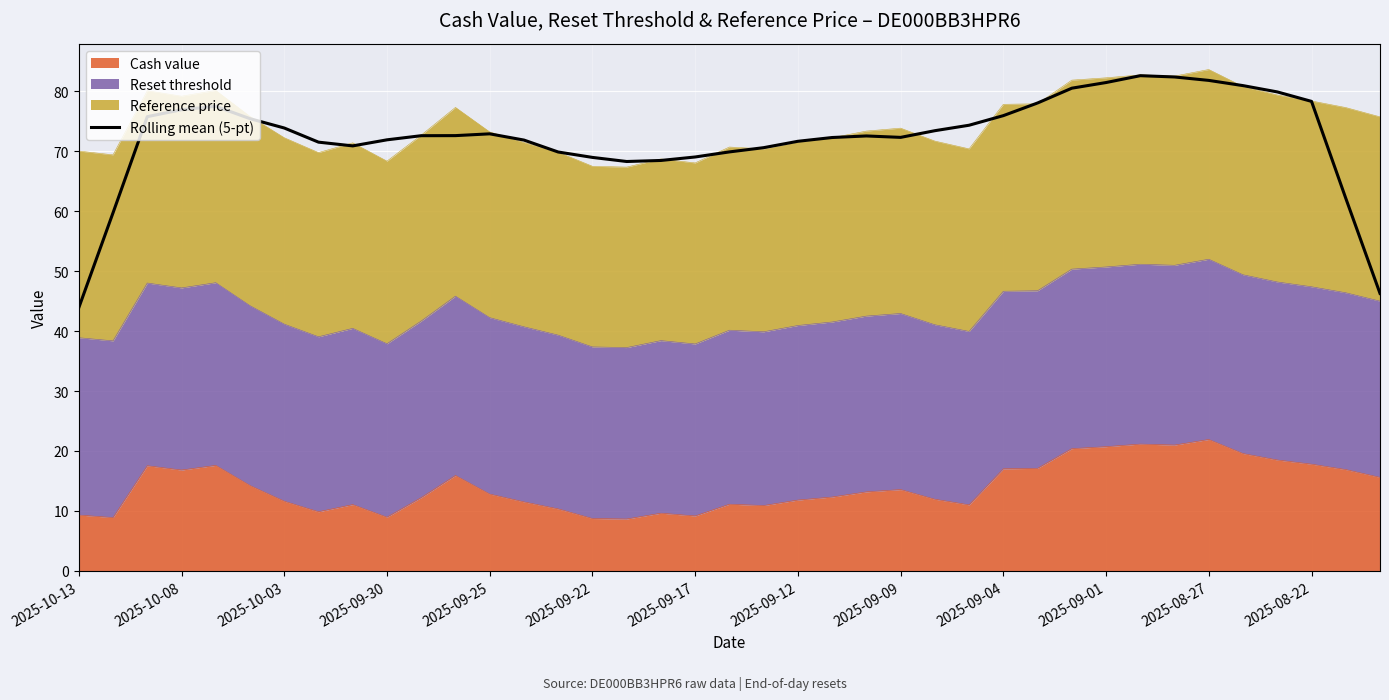

What value does the data have at 37?

62.2